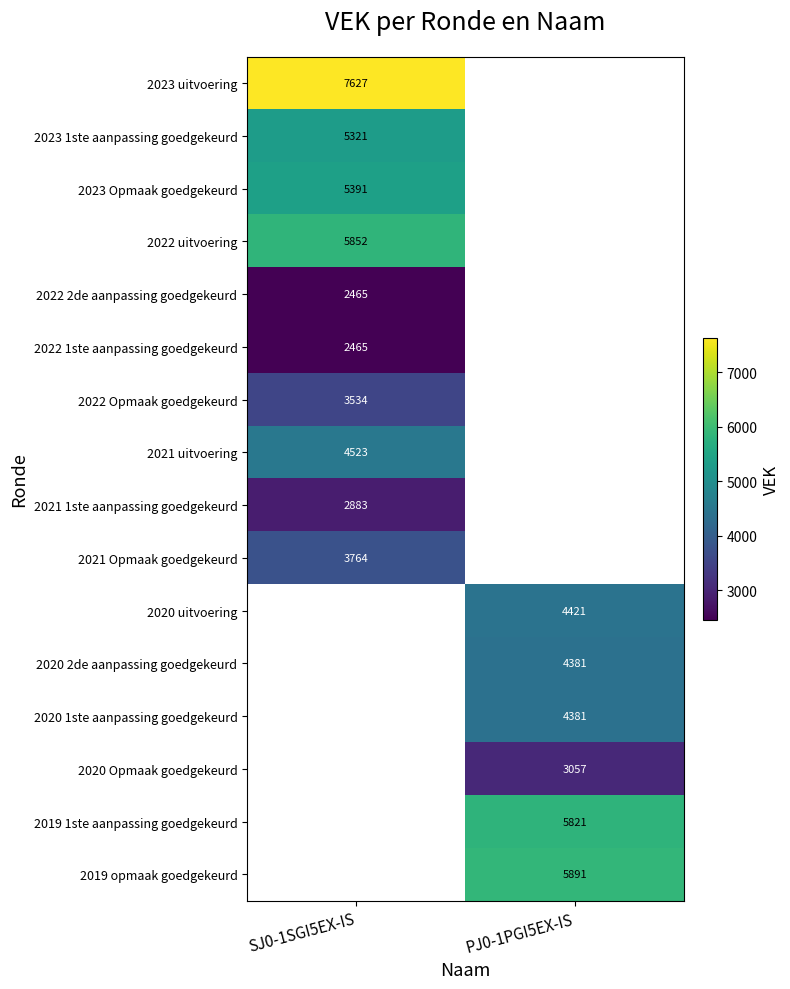

Is the value of 2021 Opmaak goedgekeurd at SJ0-1SGI5EX-IS greater than the value of 2023 Opmaak goedgekeurd at SJ0-1SGI5EX-IS?

No